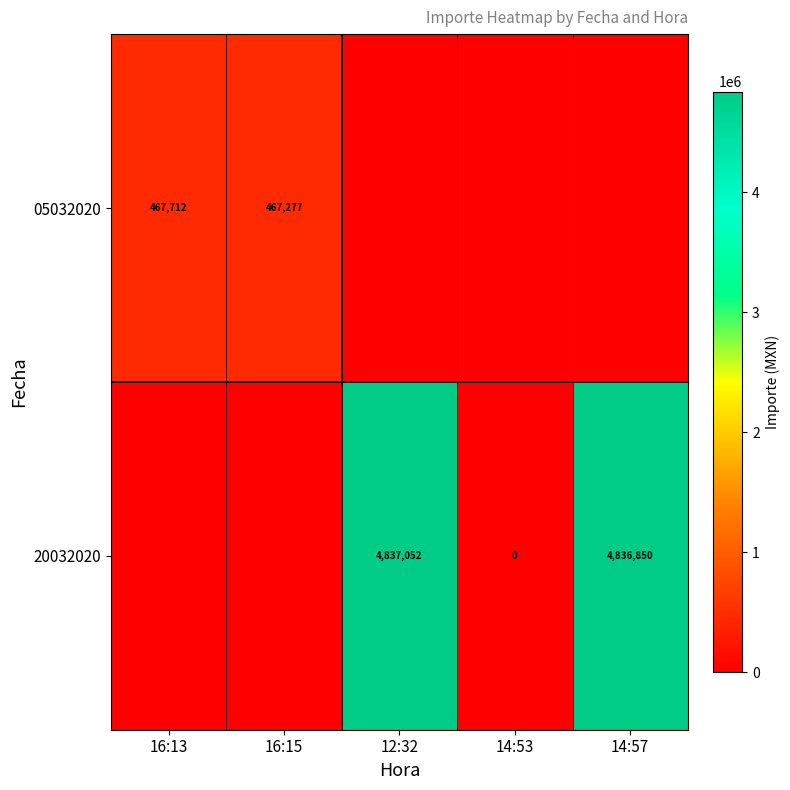

What is the sum of the 05032020 values at 16:15 and 16:13?

934989